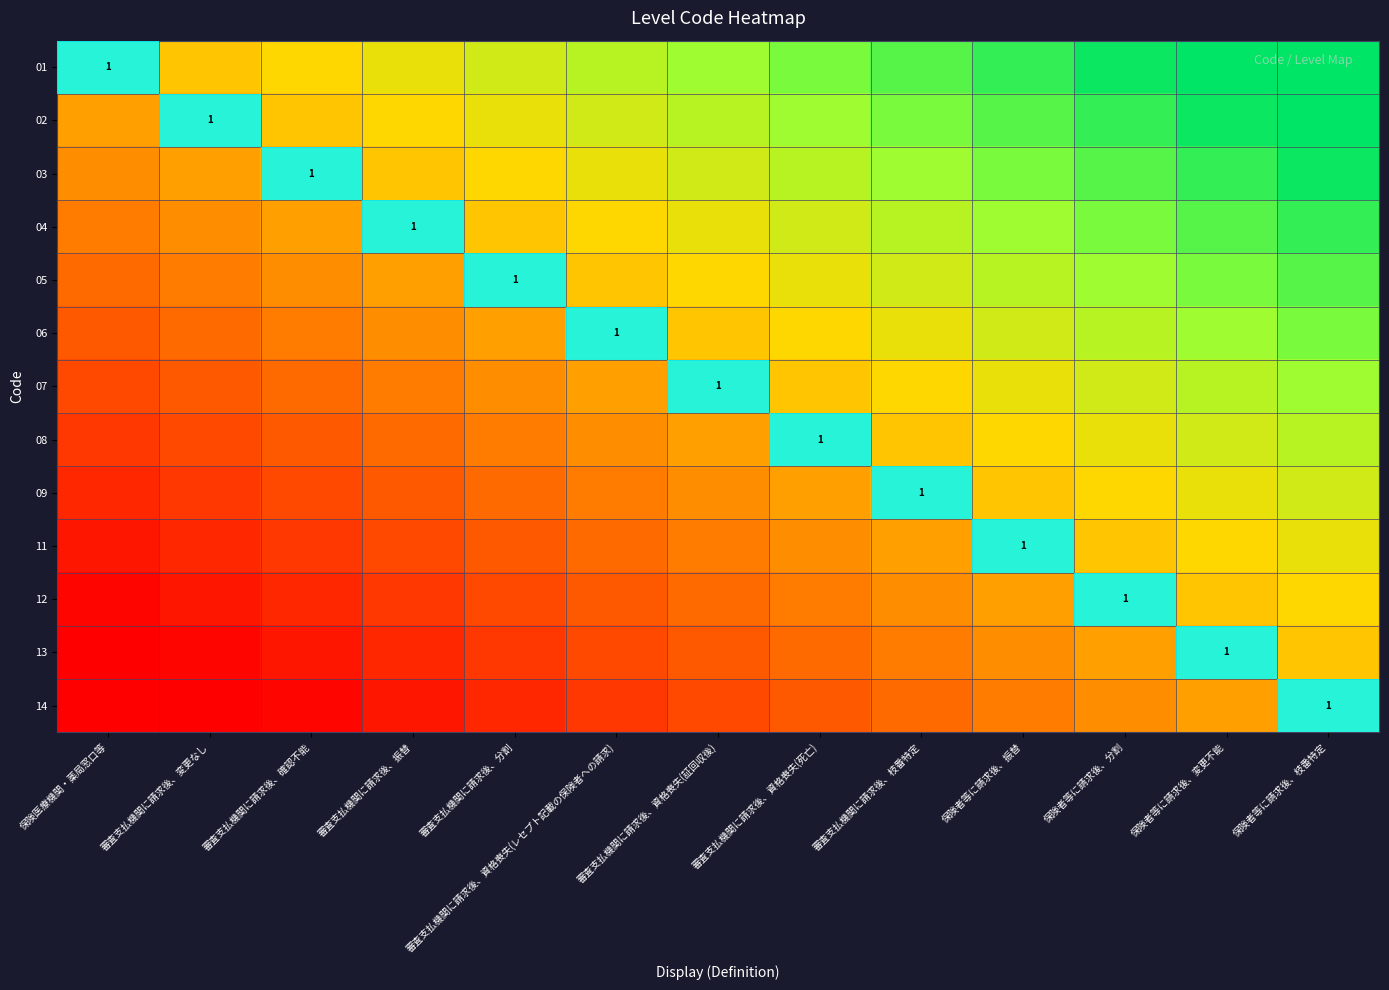

What is the average value of the 14 series?

-0.5